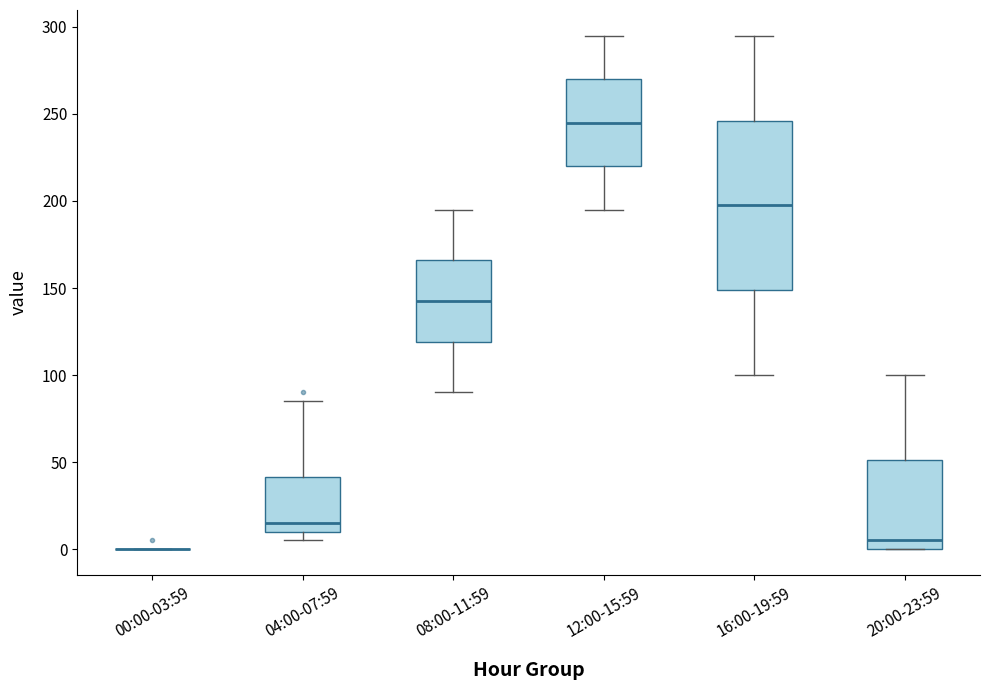

Where does the median line of the box for 12:00-15:59 sit on the y-axis? The values are not printed on the chart, so give them approximately, as read against the axis.

245